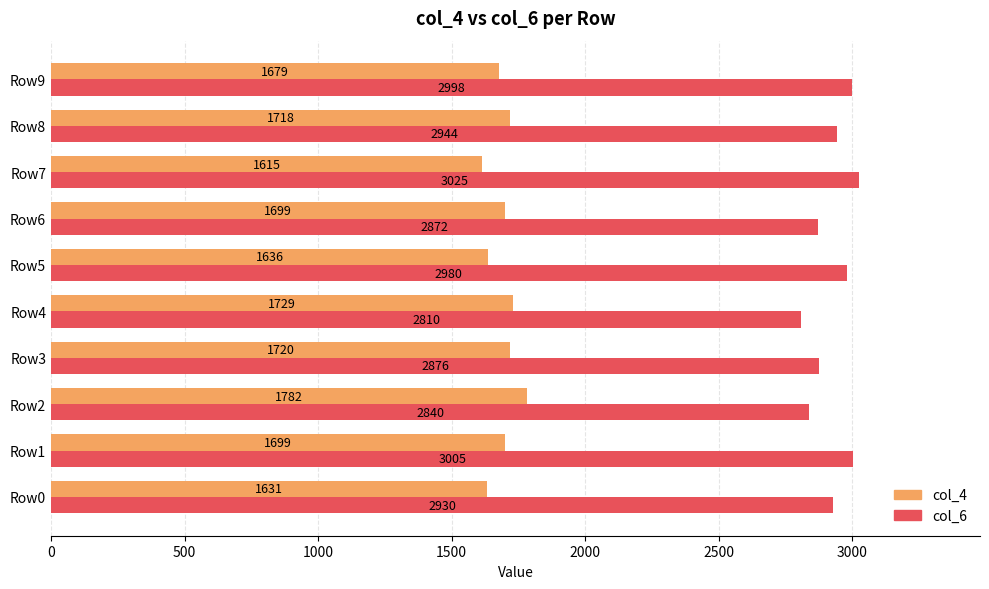

Rank the series by their maximum value, from lowest to highest.

col_4, col_6